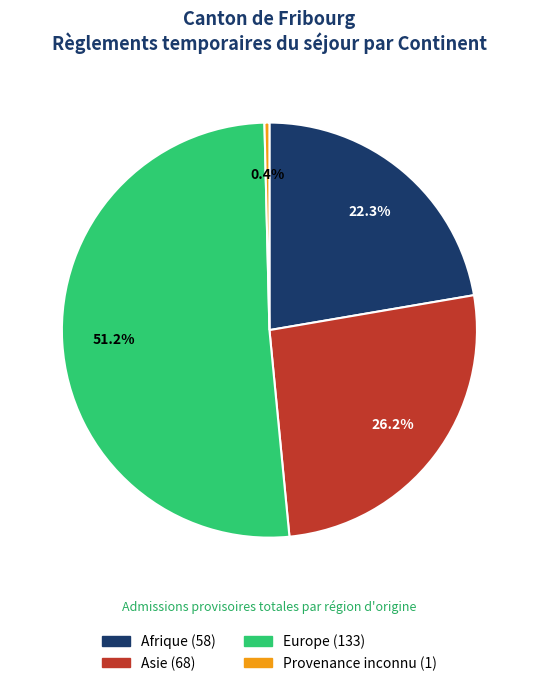

Is there a majority slice in this chart?

Yes